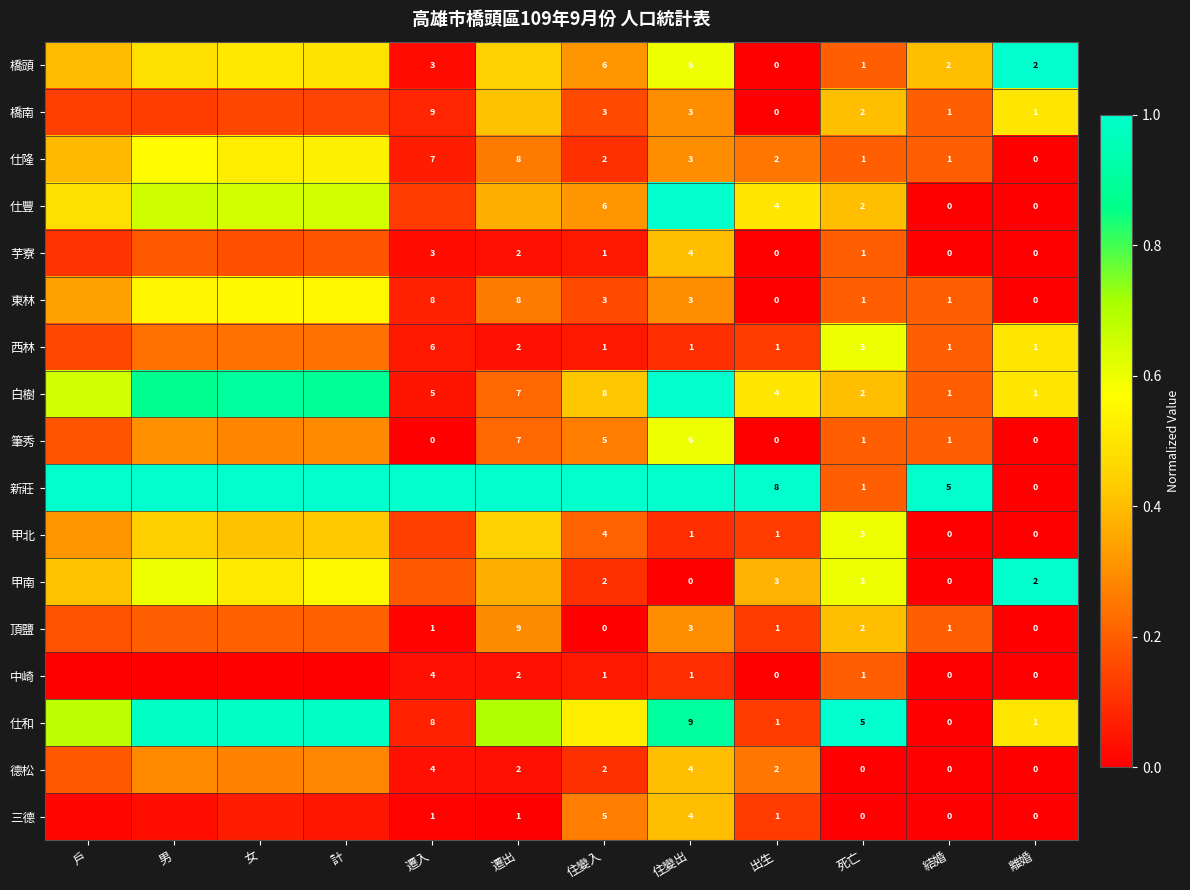

At how many categories does at least one series exceed 0?

12